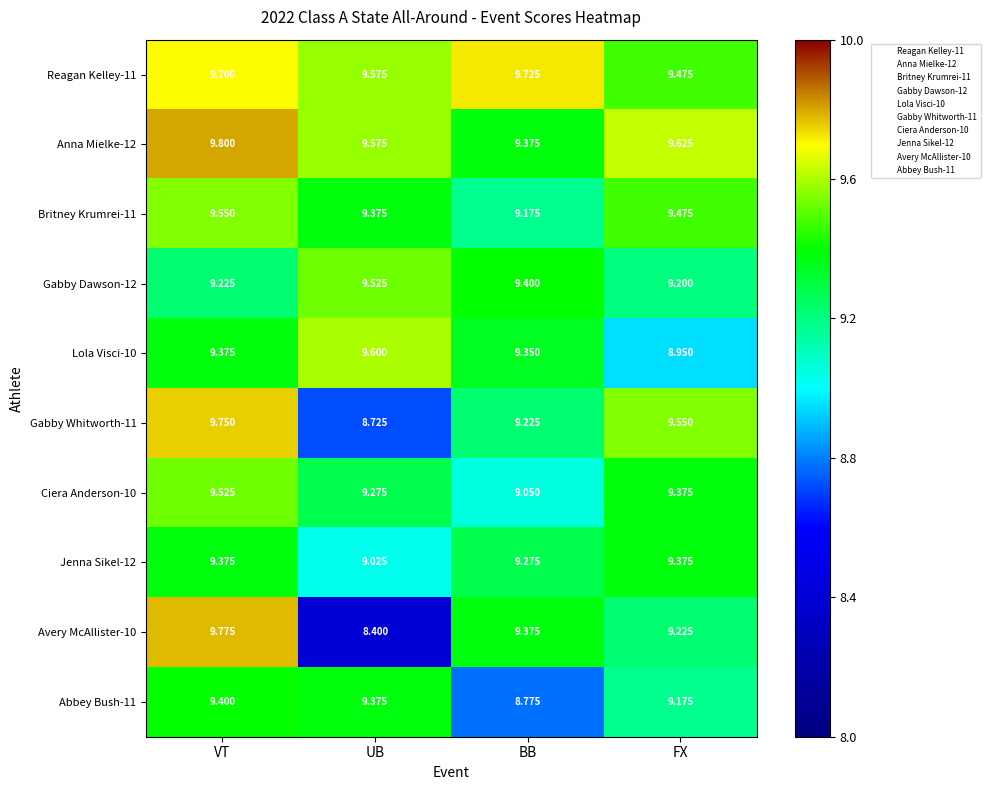

List the labels in order of Abbey Bush-11 value, smallest first.

BB, FX, UB, VT